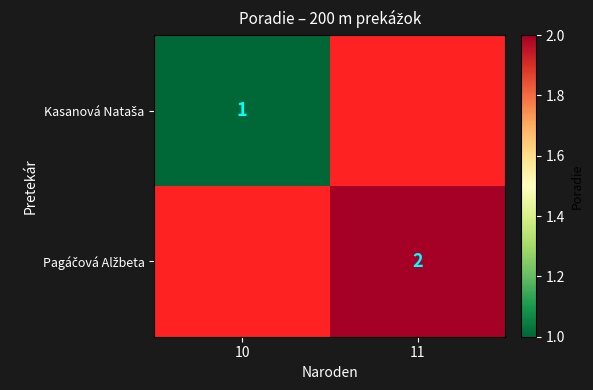

Is the value of Pagáčová Alžbeta at 10 greater than the value of Kasanová Nataša at 11?

No